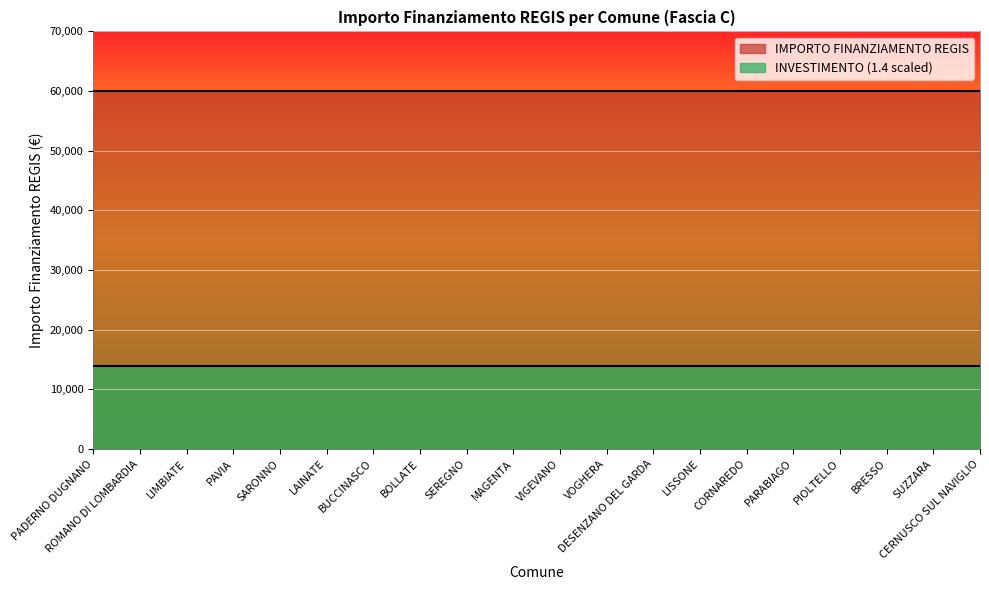

Which has a higher value, SARONNO or CORNAREDO?

SARONNO